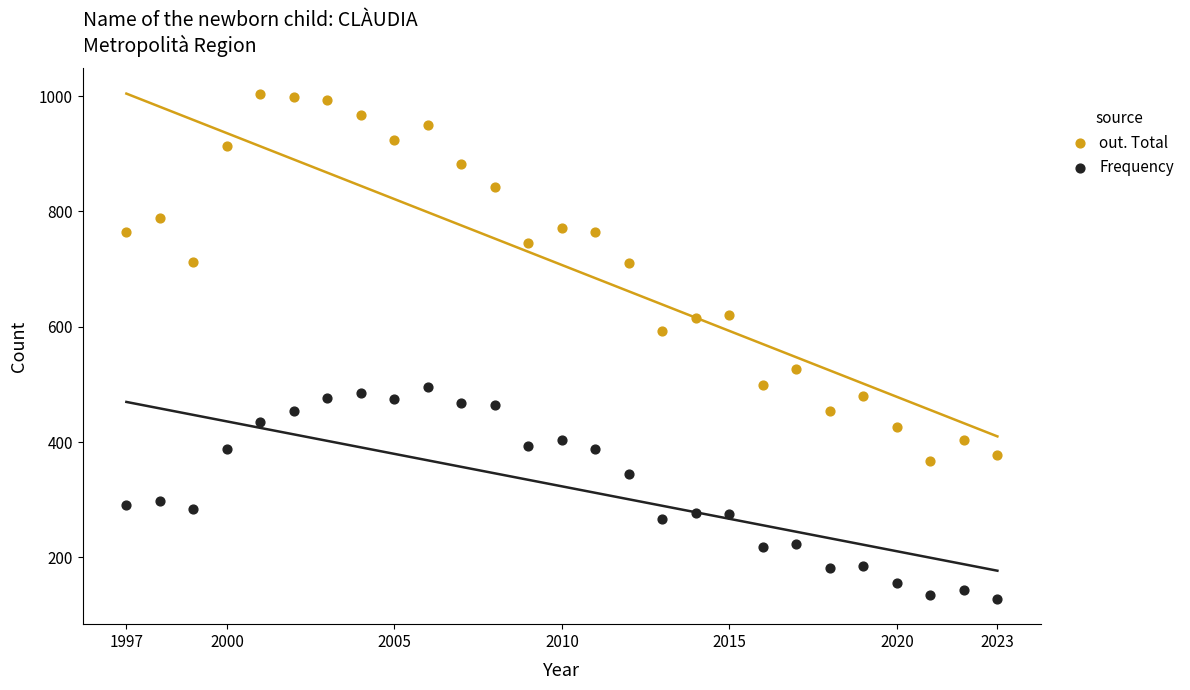

What are all the series names shown in the legend?

out. Total, Frequency